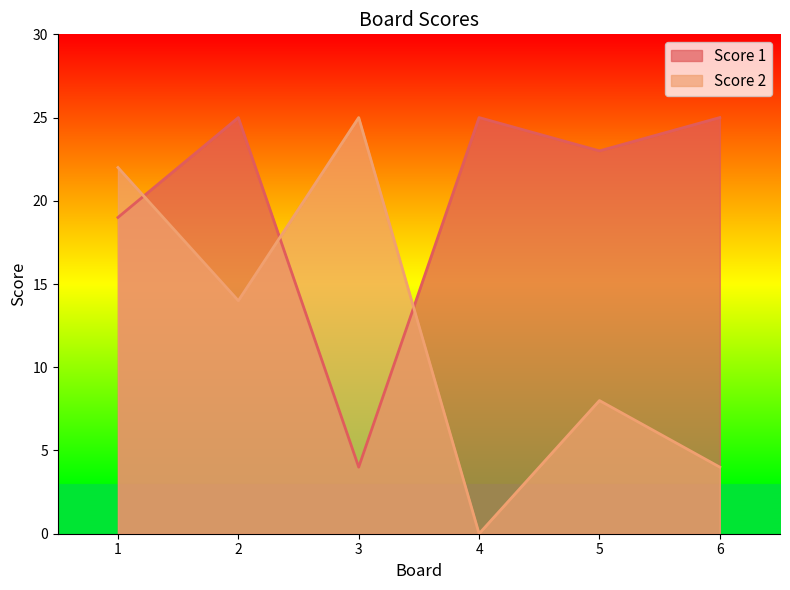

Is the value of Score 1 at 1 greater than the value of Score 2 at 2?

Yes